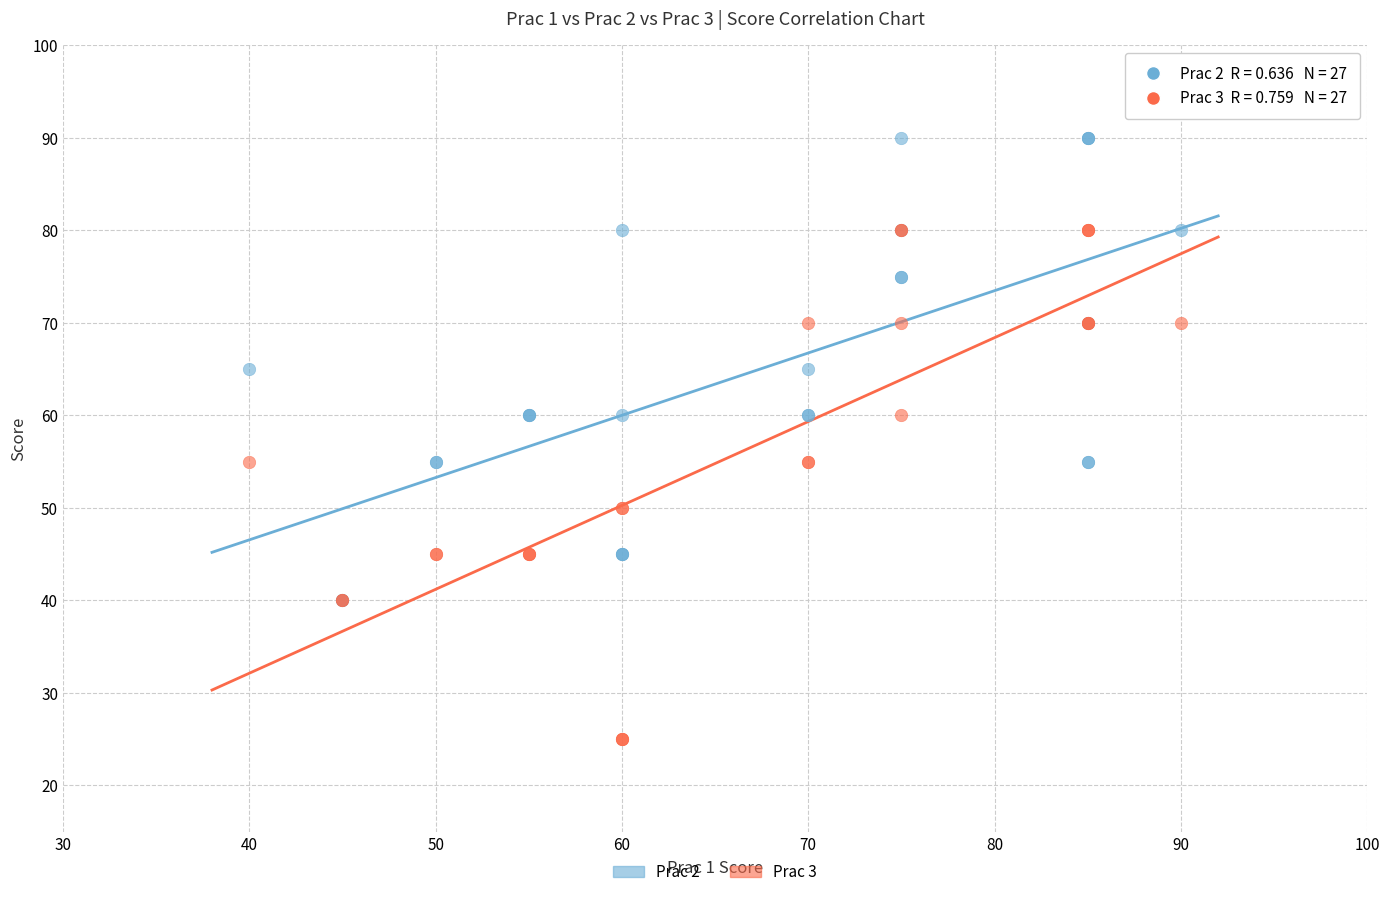

What are all the series names shown in the legend?

Prac 2, Prac 3